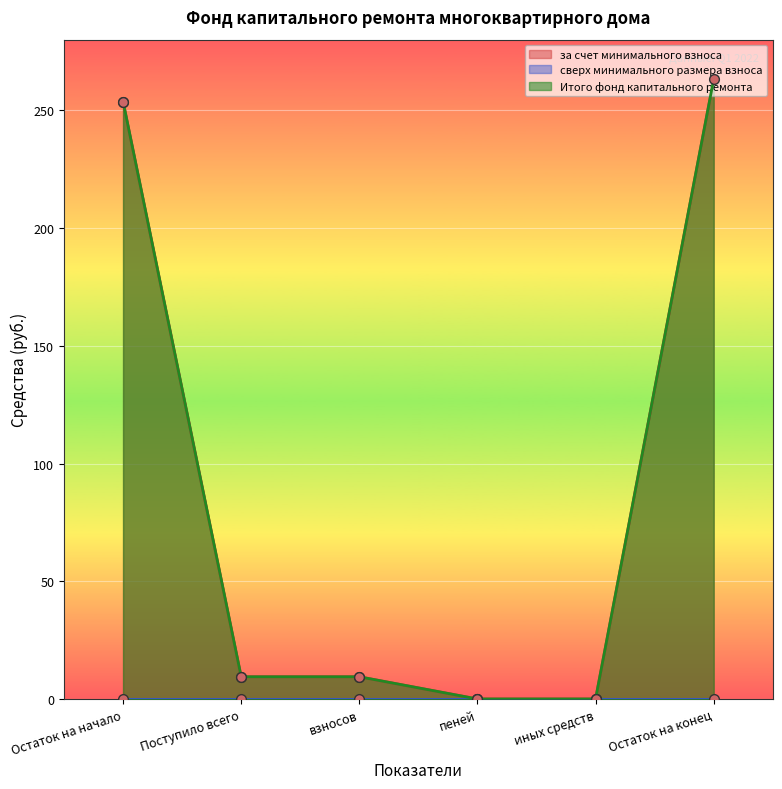

What is the sum of all за счет минимального взноса values?

535.8